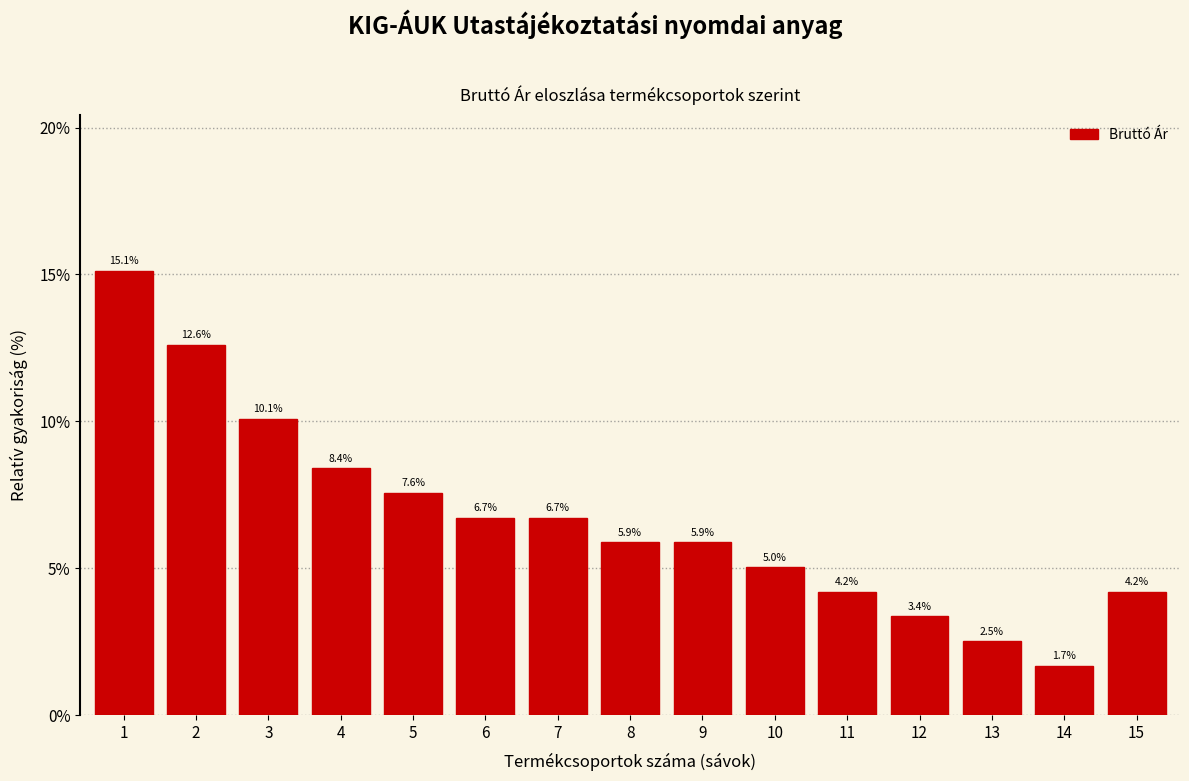

Reading right to left, transcribe all the data shown in this chart.

4.2	1.7	2.5	3.4	4.2	5.0	5.9	5.9	6.7	6.7	7.6	8.4	10.1	12.6	15.1